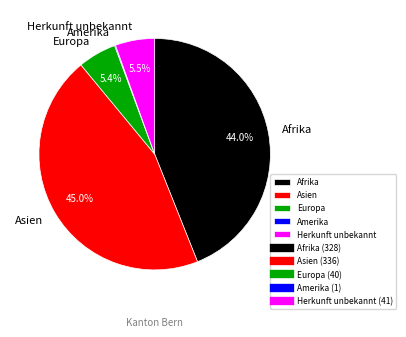

To the nearest percent, what is the average slice percentage?

20%